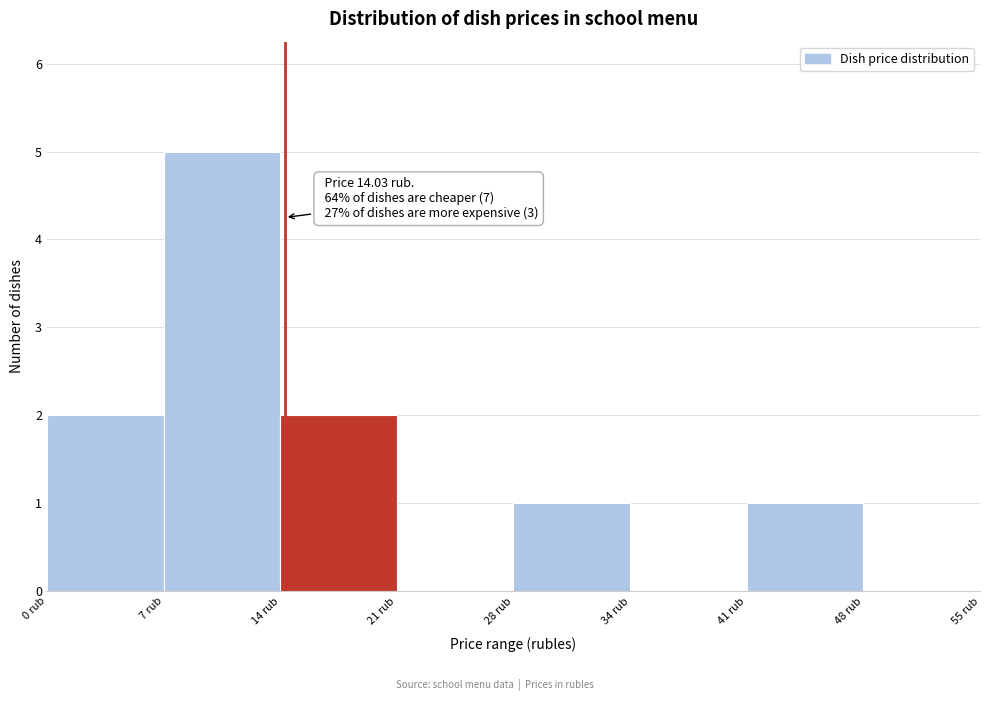

Which range on the x-axis has the tallest bar?

7 to 14